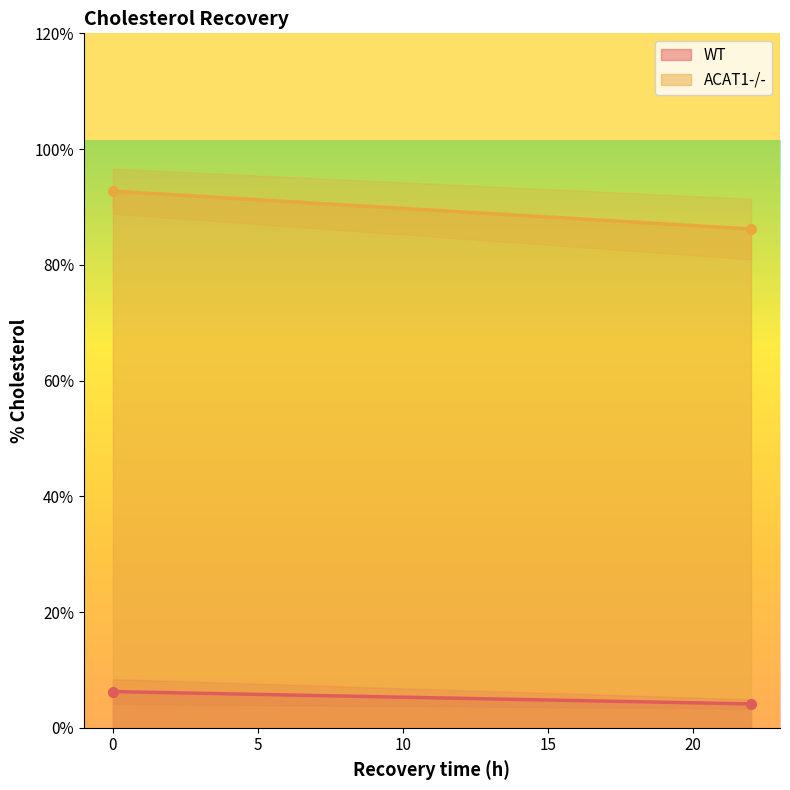

At how many categories does at least one series exceed 74?

2